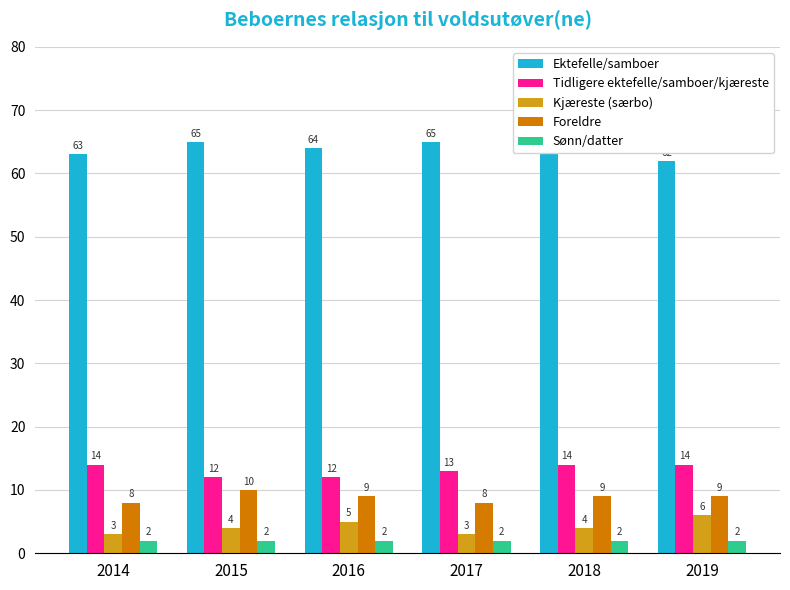

Which category has the lowest value in the Ektefelle/samboer series?

2019